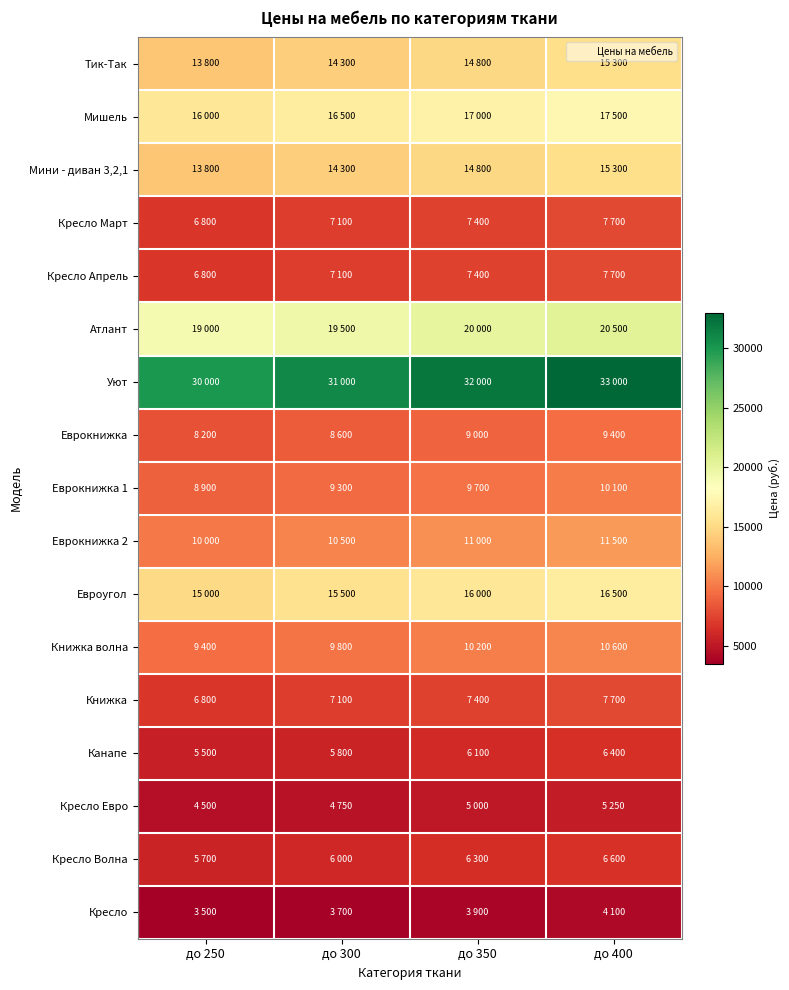

At how many categories does at least one series exceed 7198?

4